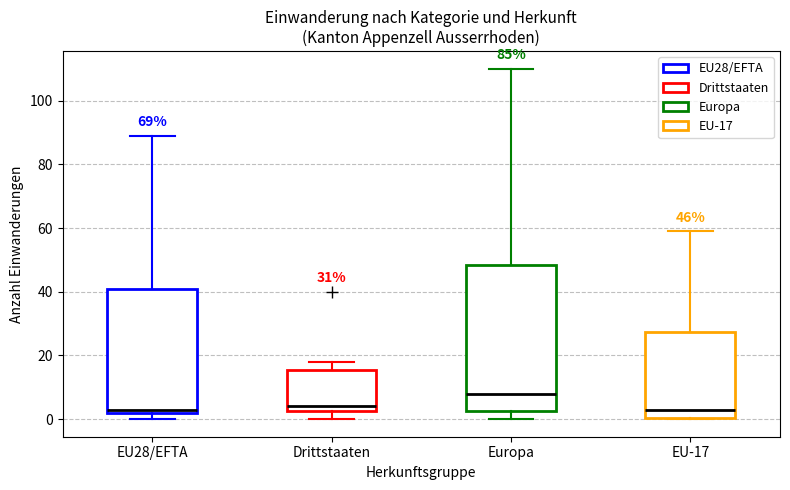

Comparing the boxes themselves (not the whiskers), which one is the tallest?

Europa